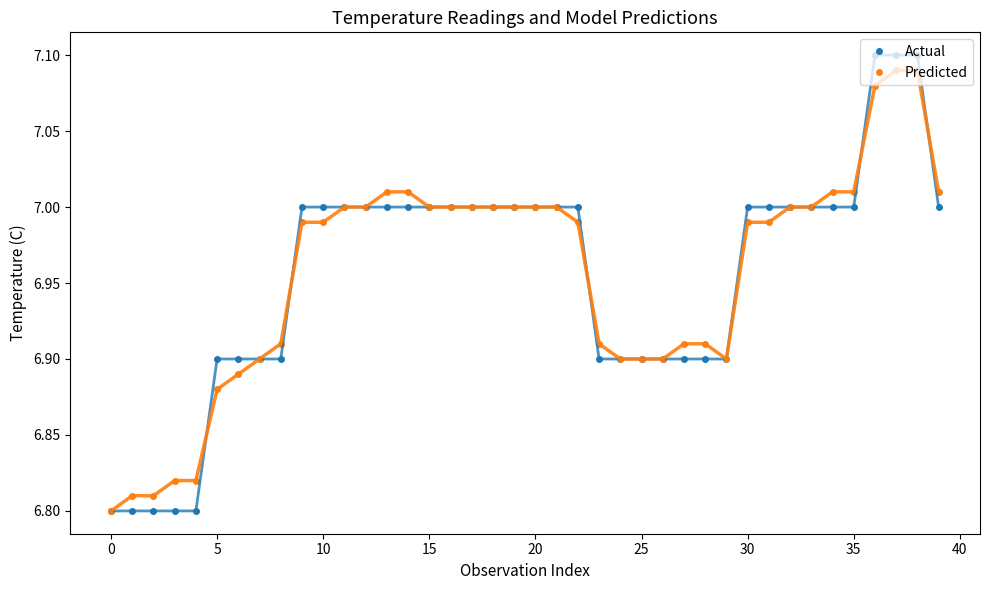

What are all the series names shown in the legend?

Actual, Predicted